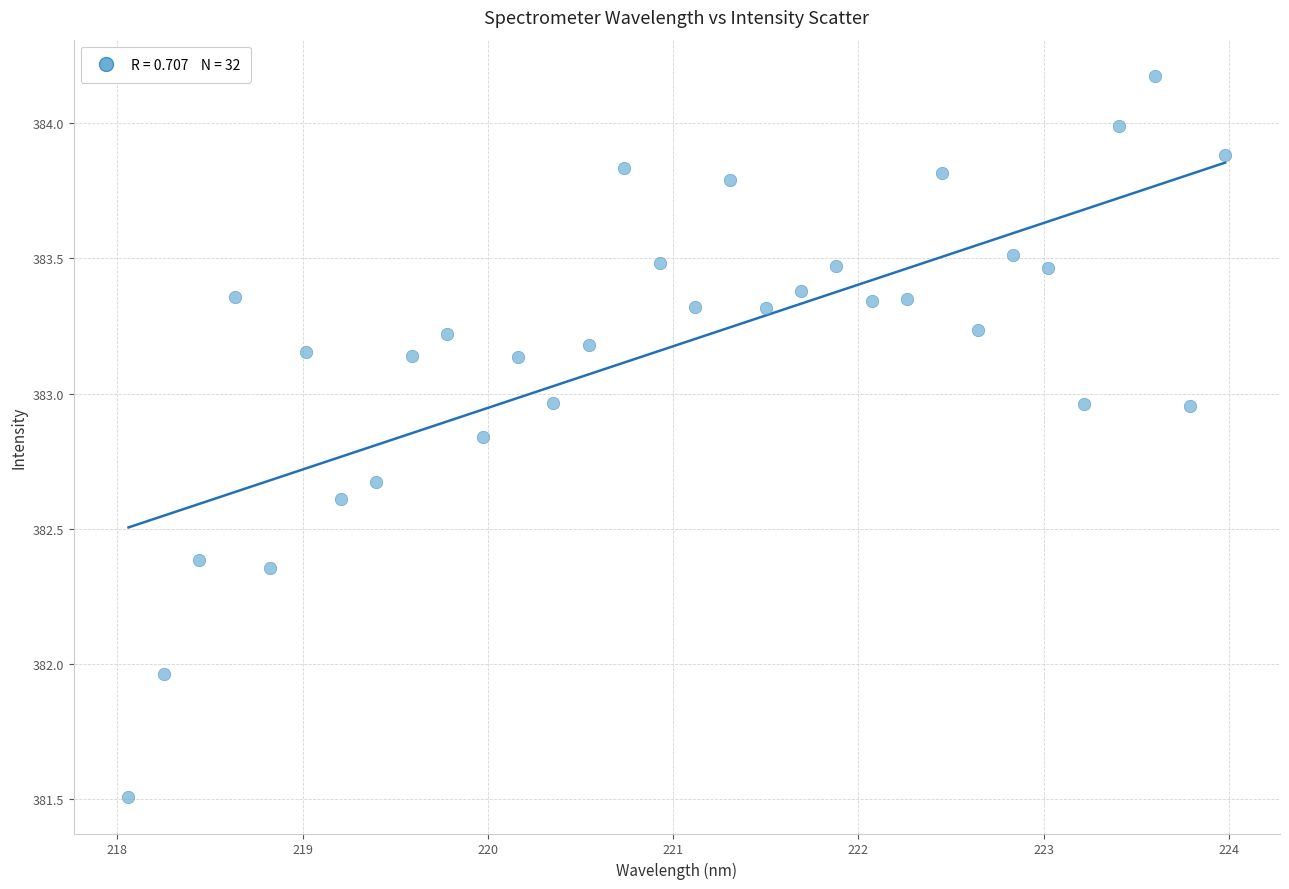

What is the range of X values (max minus min)?

5.9